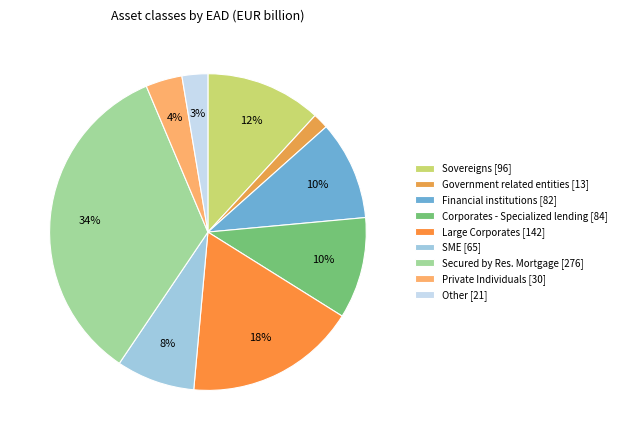

What is the smallest slice in the pie chart?

Government related entities